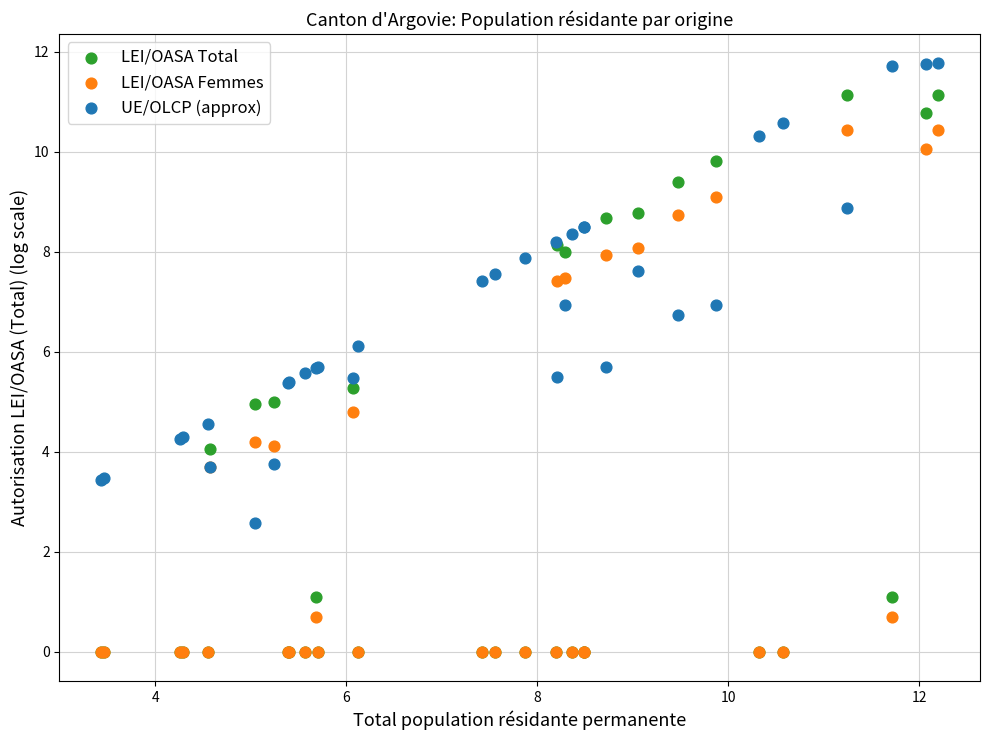

Which series has the largest Y range (max minus min)?

LEI/OASA Total